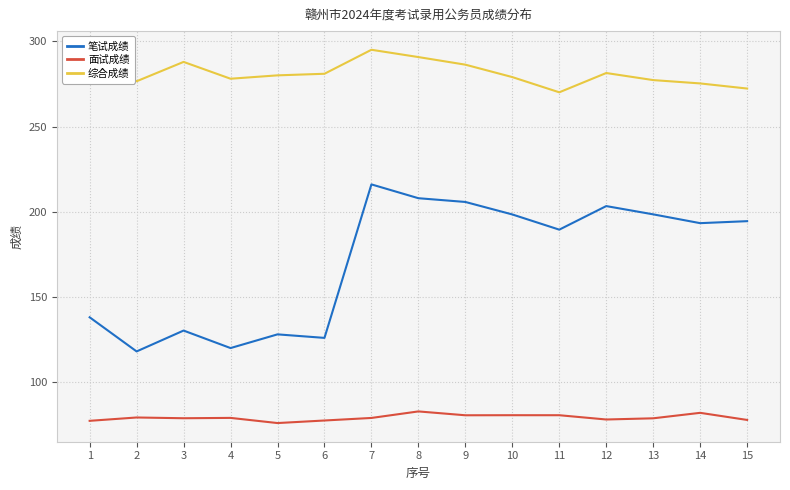

The value of 面试成绩 at 4 is 42.4. True or false?

False